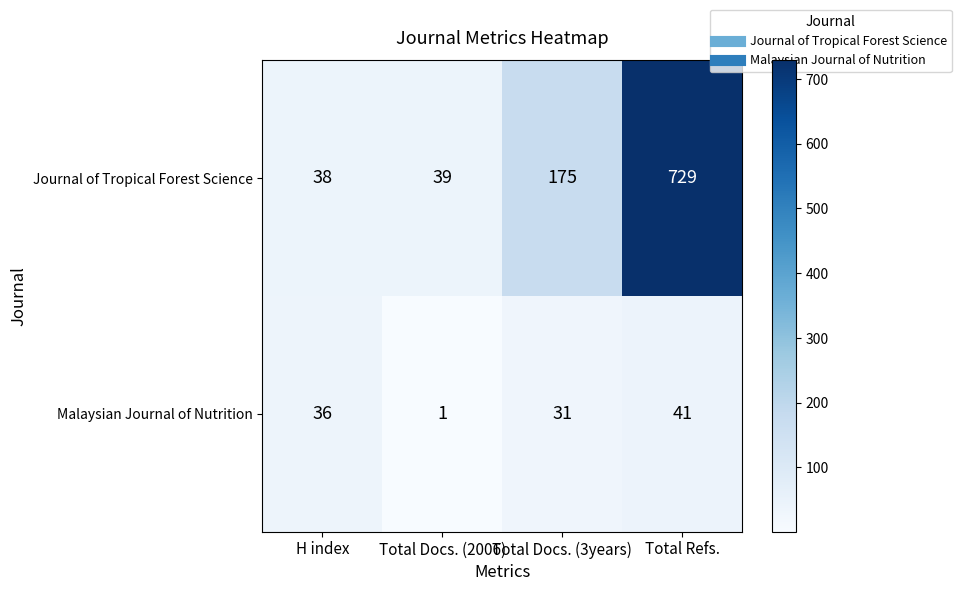

At how many categories does at least one series exceed 58?

2